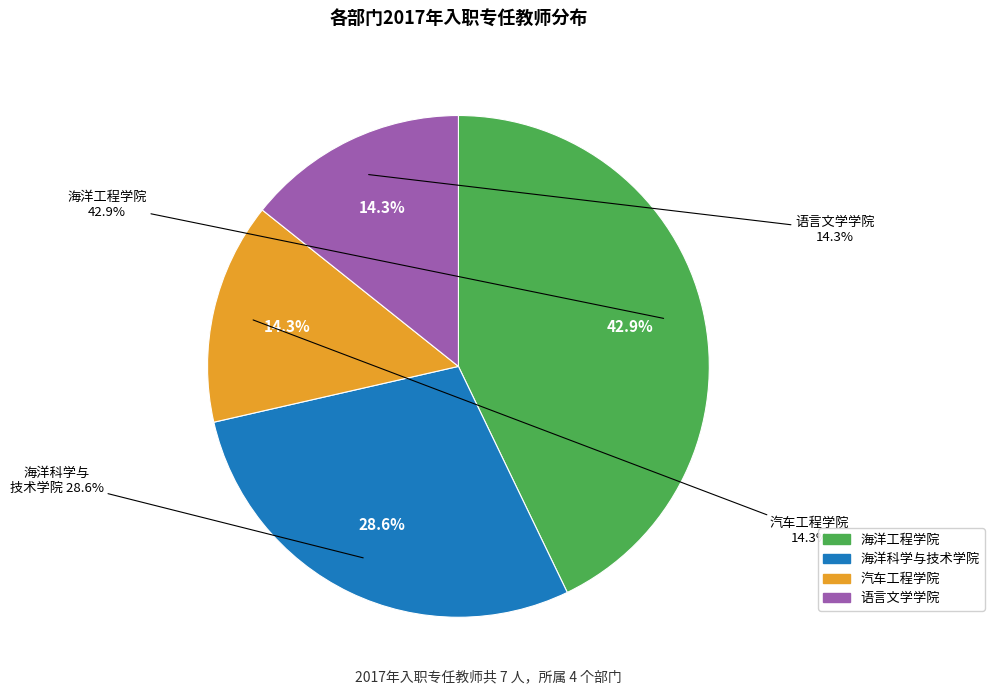

To the nearest percent, what percentage of the pie is 汽车工程学院?

14%